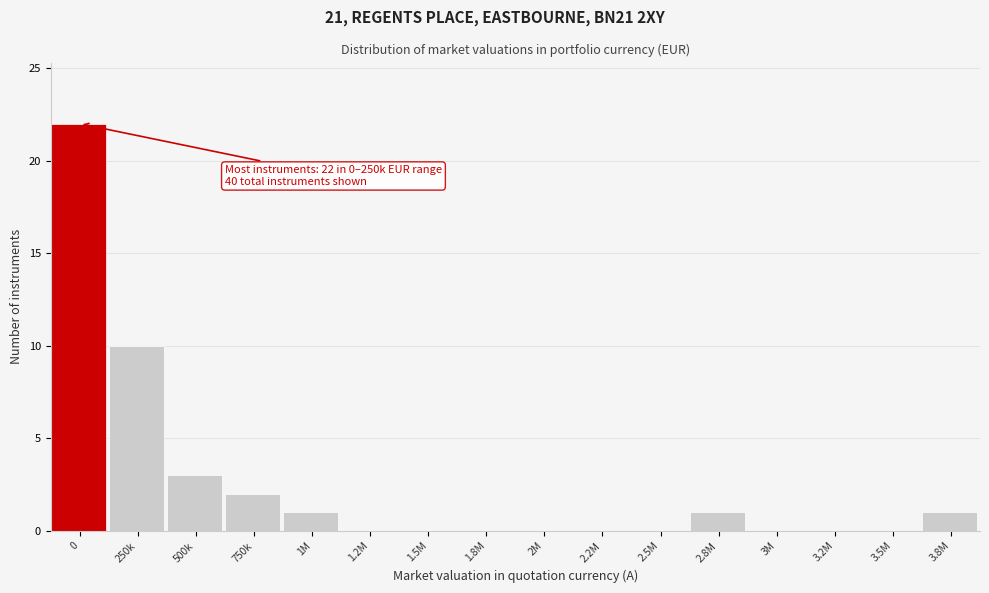

Reading right to left, what are all the values shown in this chart?

3.8M=1	3.5M=0	3.2M=0	3M=0	2.8M=1	2.5M=0	2.2M=0	2M=0	1.8M=0	1.5M=0	1.2M=0	1M=1	750k=2	500k=3	250k=10	0=22